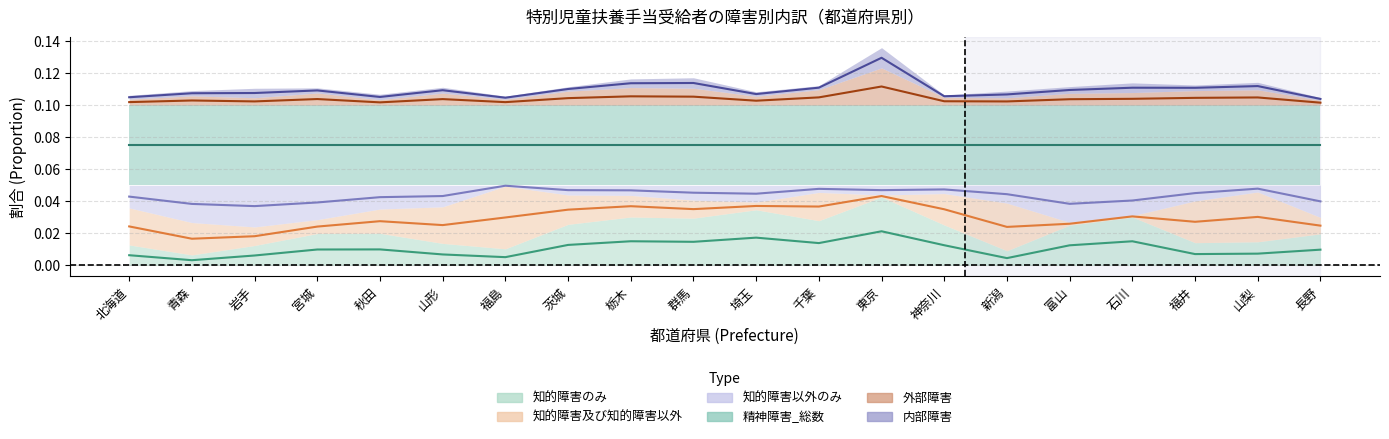

Reading left to right, extract all data points from this chart.

知的障害のみ: 北海道=0.0	青森=0.0	岩手=0.0	宮城=0.0	秋田=0.0	山形=0.0	福島=0.0	茨城=0.0	栃木=0.0	群馬=0.0	埼玉=0.0	千葉=0.0	東京=0.0	神奈川=0.0	新潟=0.0	富山=0.0	石川=0.0	福井=0.0	山梨=0.0	長野=0.0
知的障害及び知的障害以外: 北海道=0.0	青森=0.0	岩手=0.0	宮城=0.0	秋田=0.0	山形=0.0	福島=0.0	茨城=0.0	栃木=0.0	群馬=0.0	埼玉=0.0	千葉=0.0	東京=0.0	神奈川=0.0	新潟=0.0	富山=0.0	石川=0.0	福井=0.0	山梨=0.0	長野=0.0
知的障害以外のみ: 北海道=0.0	青森=0.0	岩手=0.0	宮城=0.0	秋田=0.0	山形=0.0	福島=0.0	茨城=0.0	栃木=0.0	群馬=0.0	埼玉=0.0	千葉=0.0	東京=0.0	神奈川=0.0	新潟=0.0	富山=0.0	石川=0.0	福井=0.0	山梨=0.0	長野=0.0
精神障害_総数: 北海道=0.1	青森=0.1	岩手=0.1	宮城=0.1	秋田=0.1	山形=0.1	福島=0.1	茨城=0.1	栃木=0.1	群馬=0.1	埼玉=0.1	千葉=0.1	東京=0.1	神奈川=0.1	新潟=0.1	富山=0.1	石川=0.1	福井=0.1	山梨=0.1	長野=0.1
外部障害: 北海道=0.1	青森=0.1	岩手=0.1	宮城=0.1	秋田=0.1	山形=0.1	福島=0.1	茨城=0.1	栃木=0.1	群馬=0.1	埼玉=0.1	千葉=0.1	東京=0.1	神奈川=0.1	新潟=0.1	富山=0.1	石川=0.1	福井=0.1	山梨=0.1	長野=0.1
内部障害: 北海道=0.1	青森=0.1	岩手=0.1	宮城=0.1	秋田=0.1	山形=0.1	福島=0.1	茨城=0.1	栃木=0.1	群馬=0.1	埼玉=0.1	千葉=0.1	東京=0.1	神奈川=0.1	新潟=0.1	富山=0.1	石川=0.1	福井=0.1	山梨=0.1	長野=0.1